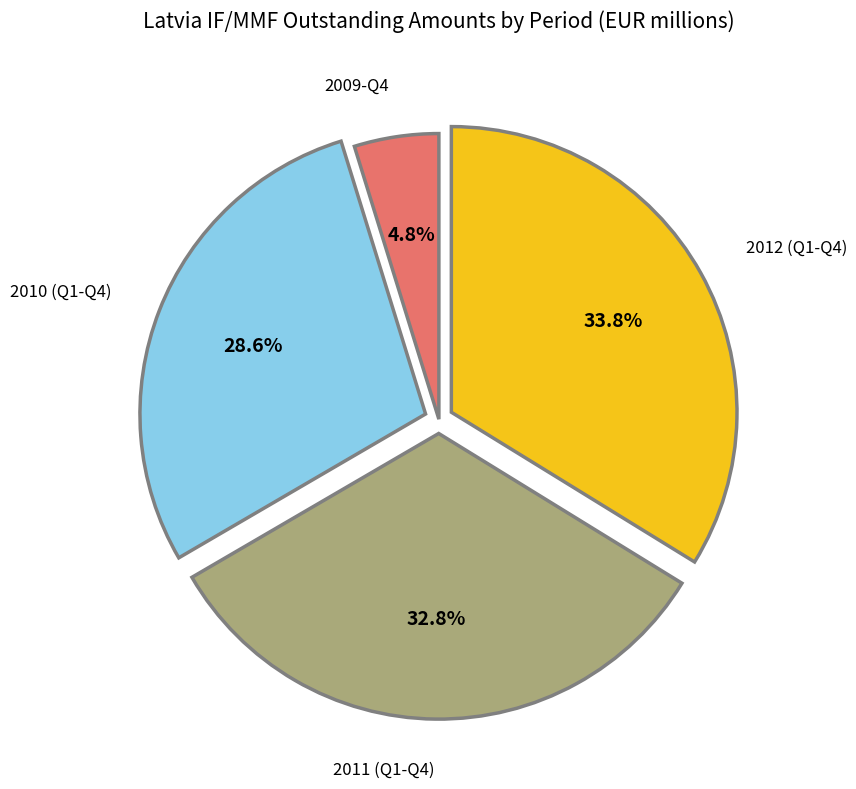

Does 2010 (Q1-Q4) represent more than half of the total?

No